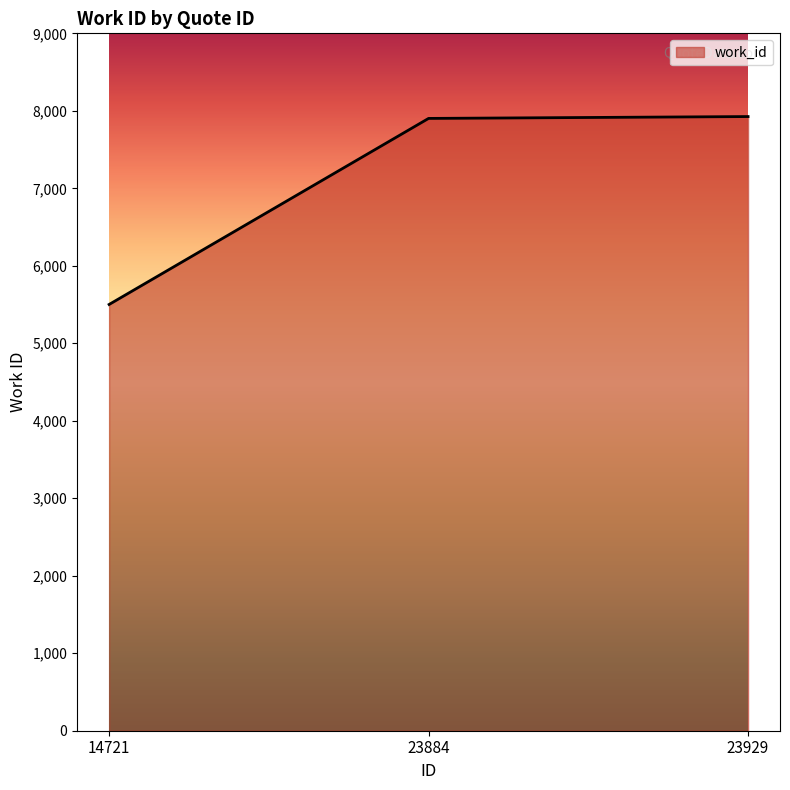

Which category has the lowest value across all series?

14721